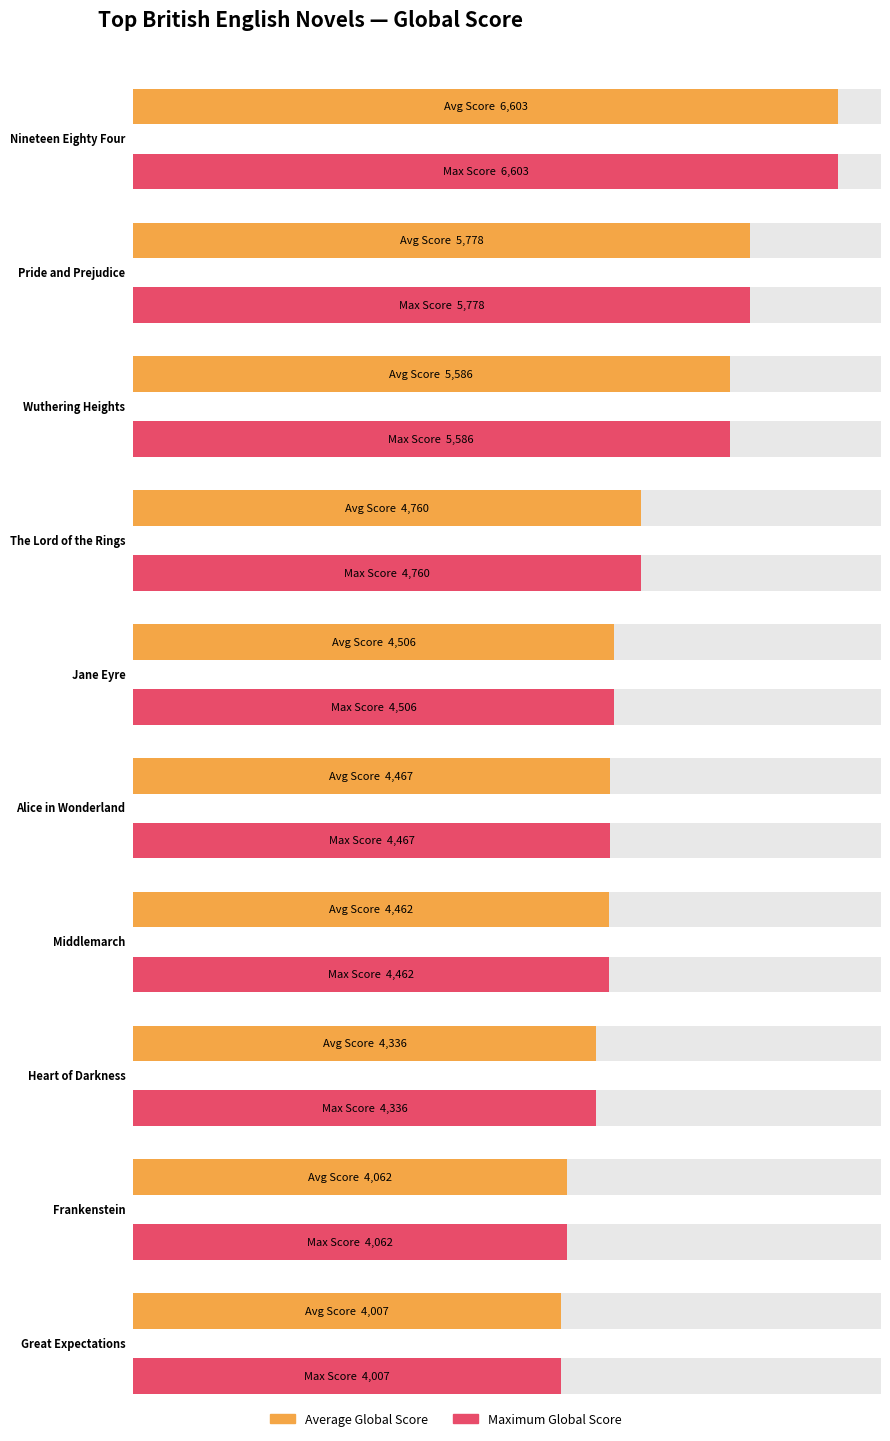

What is the label of the 5th bar from the right?

Alice in Wonderland